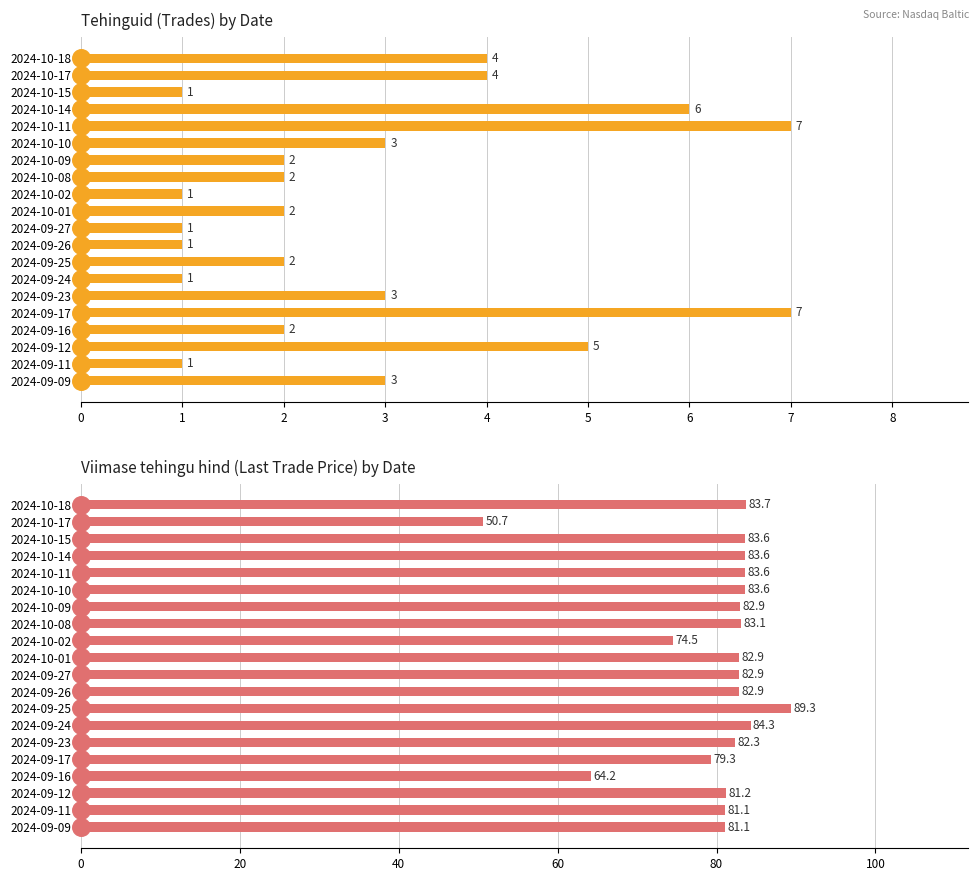

Which series reaches the minimum Y coordinate?

Tehinguid